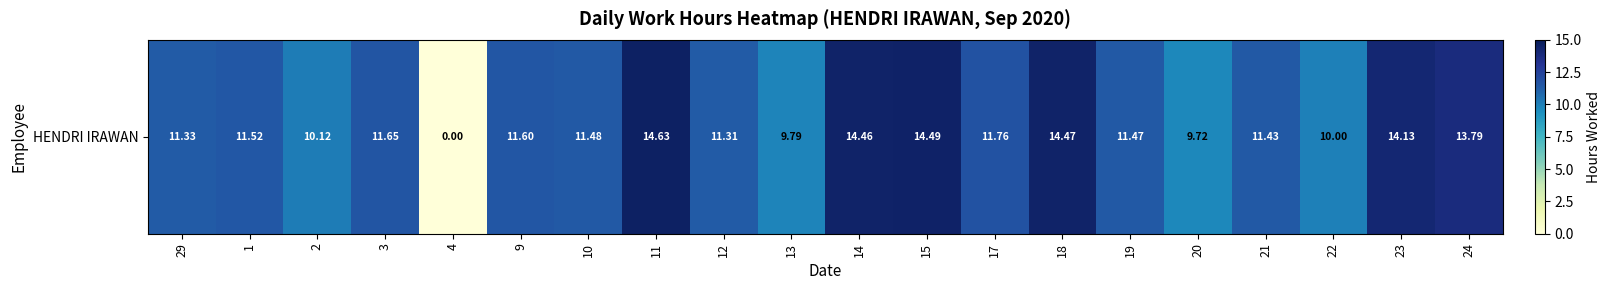

List the labels in order of value, smallest first.

4, 20, 13, 22, 2, 12, 29, 21, 19, 10, 1, 9, 3, 17, 24, 23, 14, 18, 15, 11